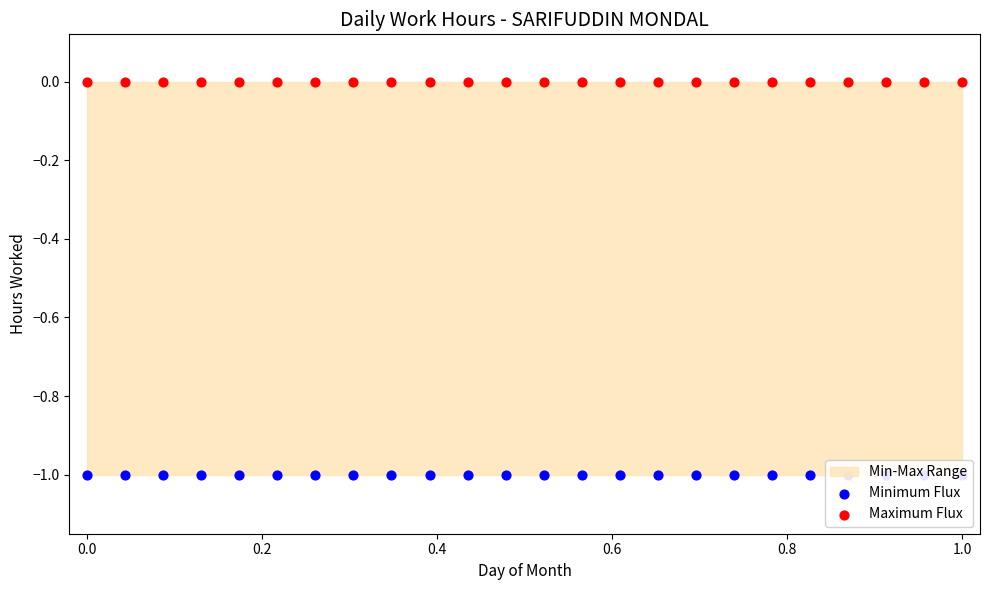

At which category is the sum across all series the highest?

−0.2